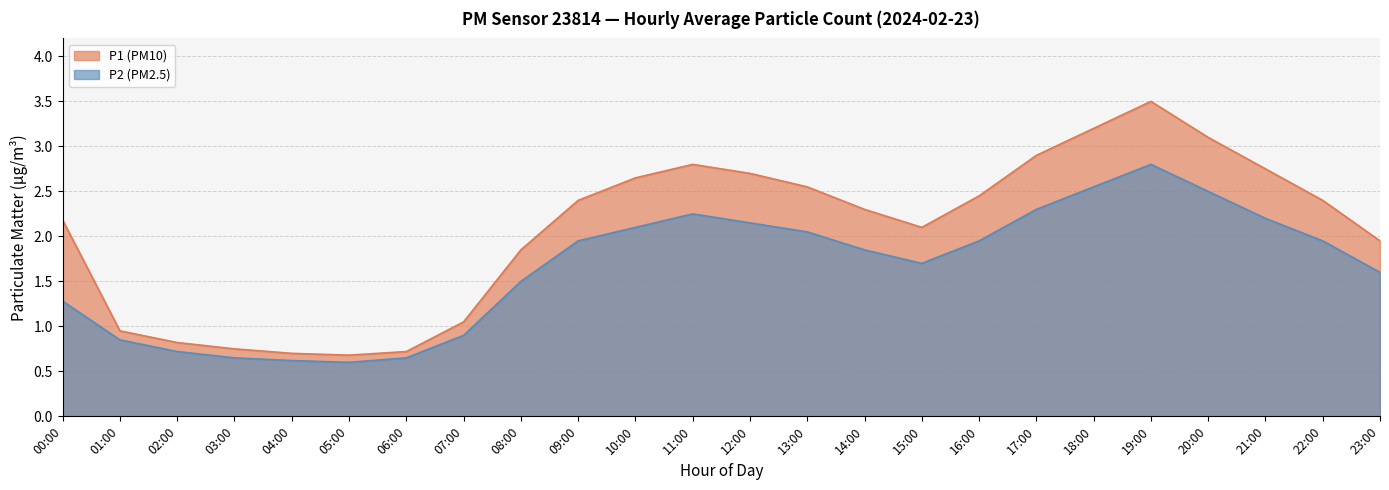

The value of P1 at 07:00 is 1.6. True or false?

False